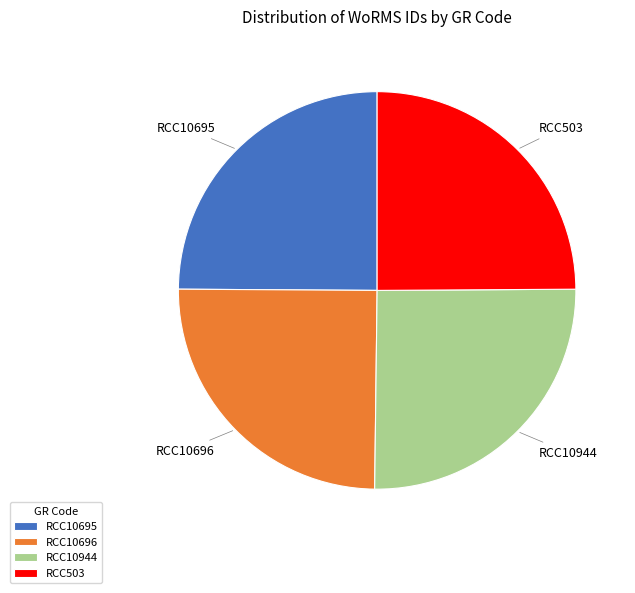

Is RCC10944 the majority of the pie?

No